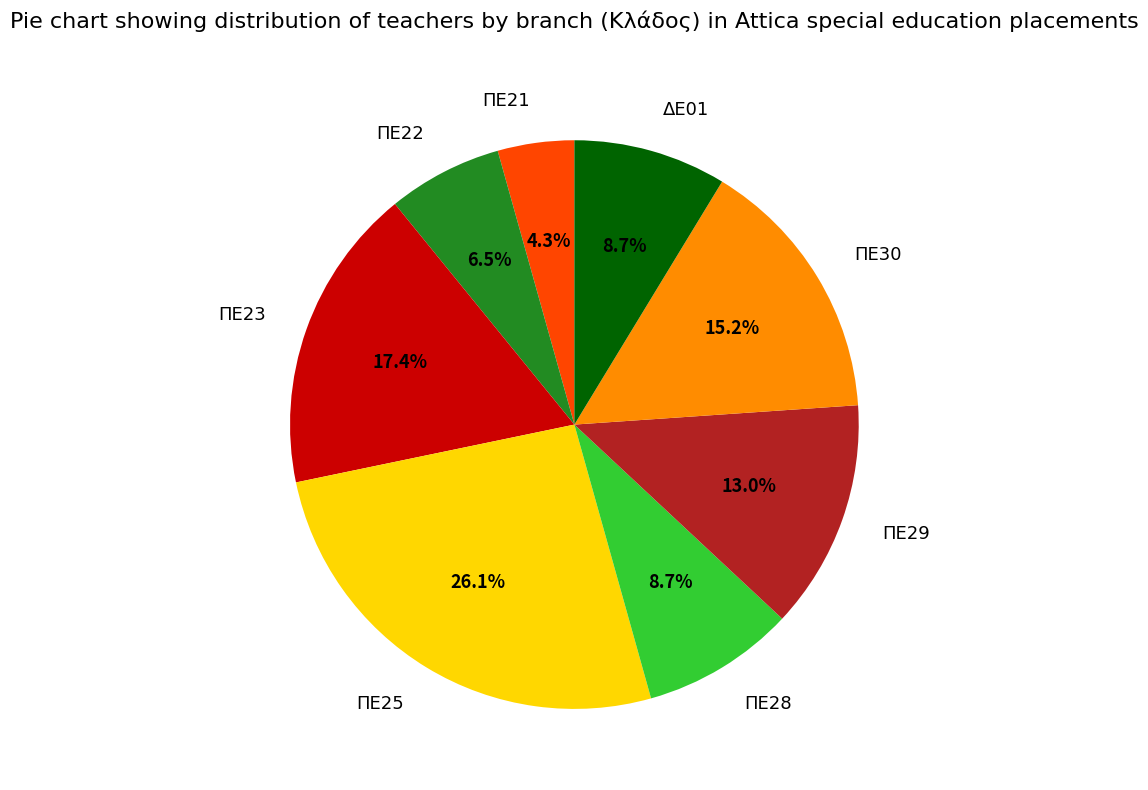

Count the number of slices in the pie.

8